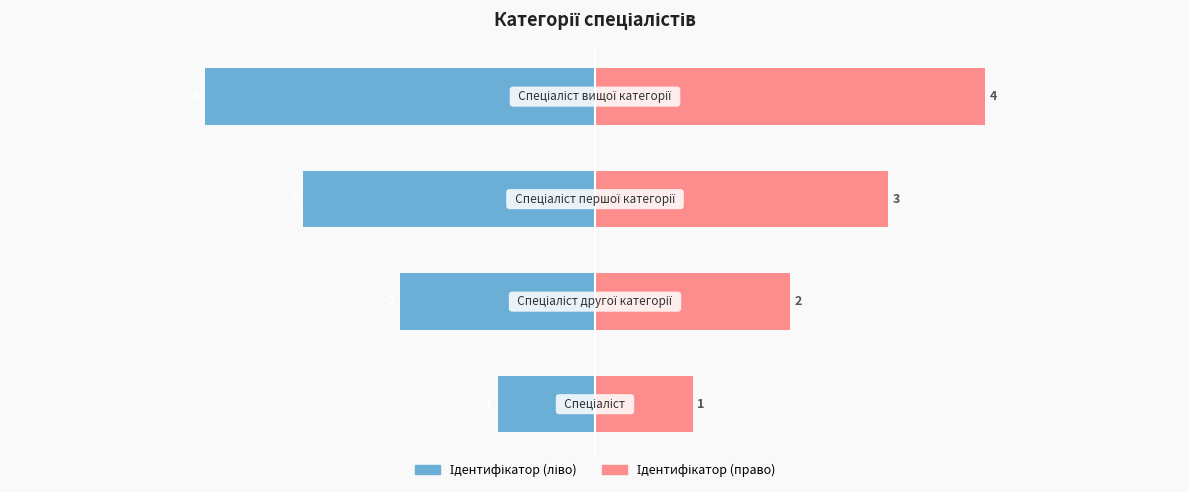

Rank the series by their average value, from highest to lowest.

Ідентифікатор (право), Ідентифікатор (ліво)